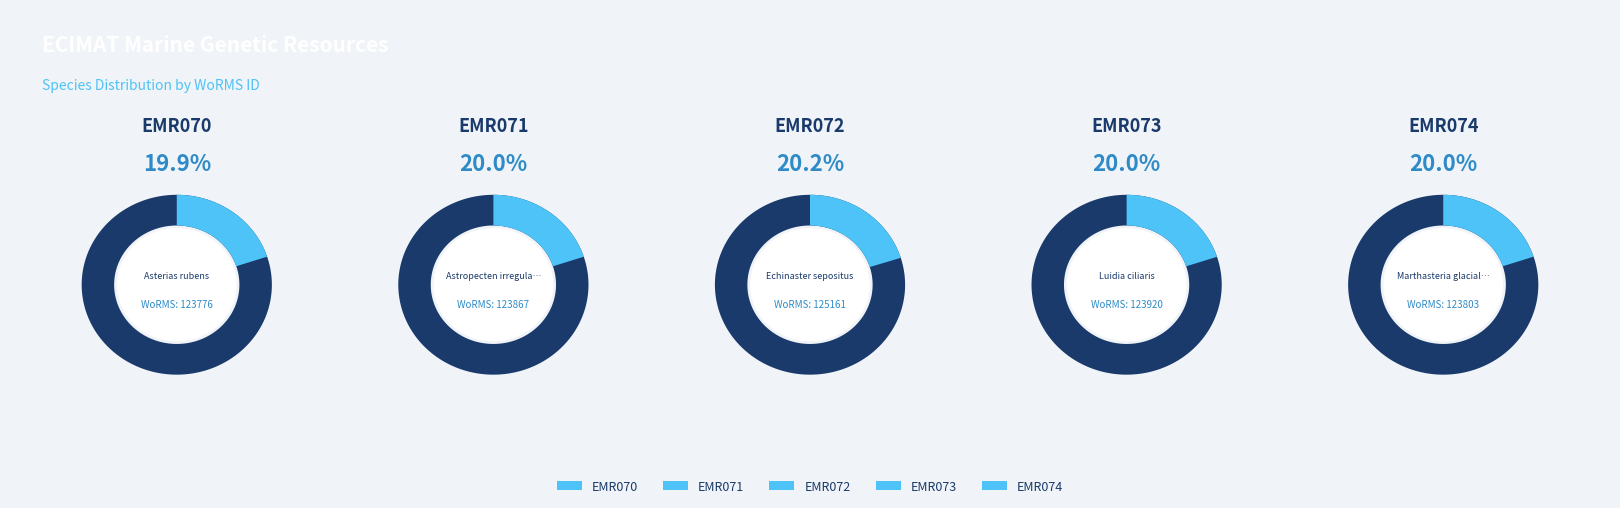

Count the number of slices in the pie.

5